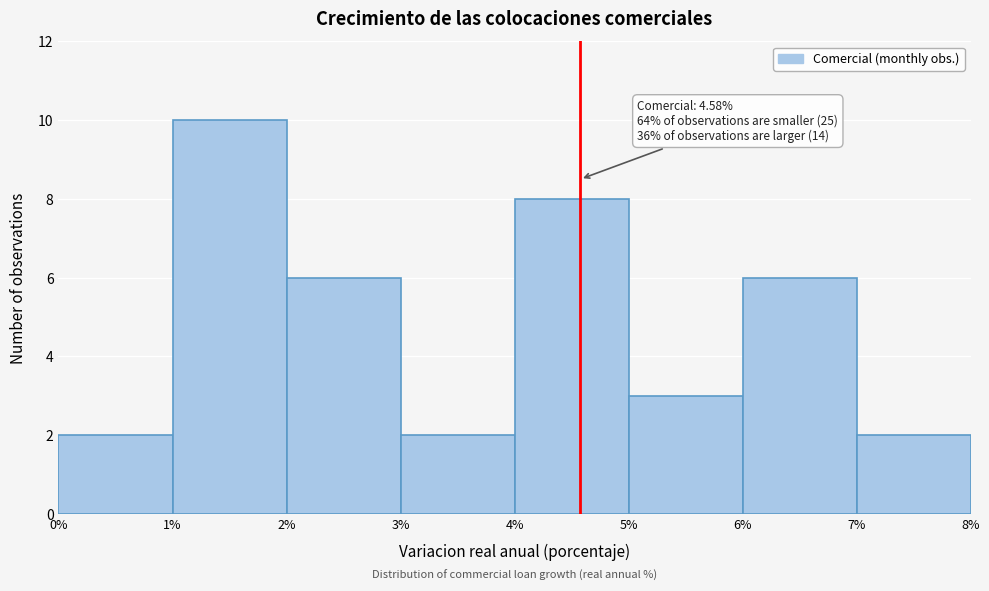

Over which range of the x-axis is the bar tallest?

1% to 2%